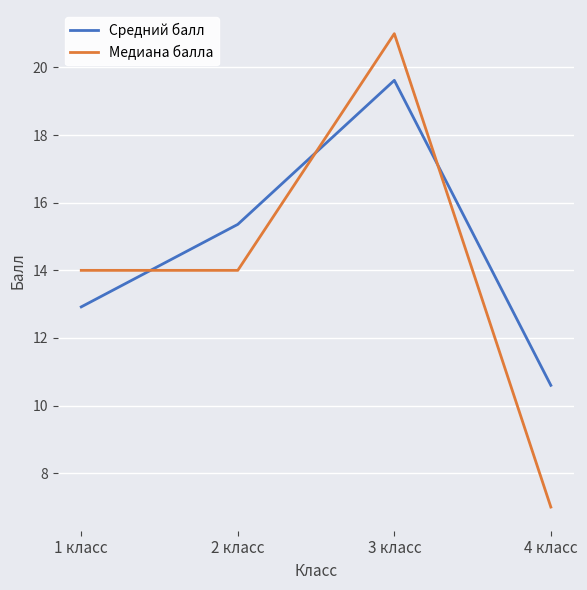

What is the sum of all Медиана балла values?

56.0